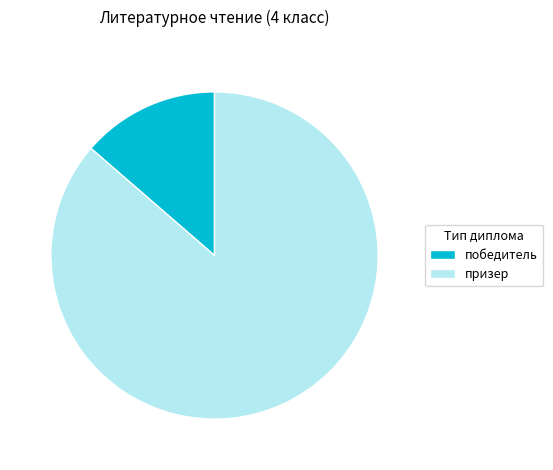

Does призер account for over 50% of the chart?

Yes